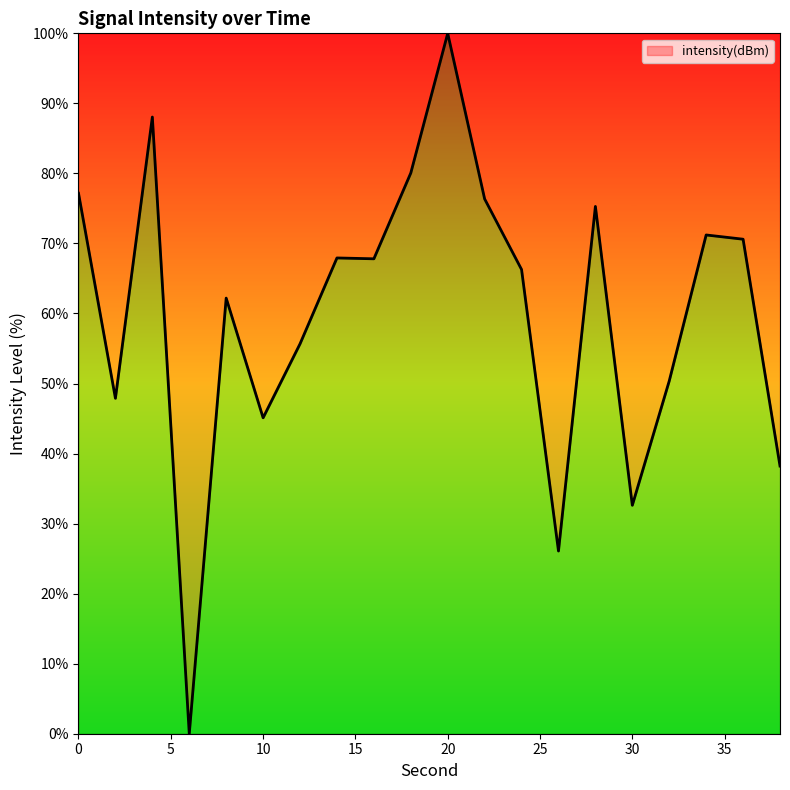

Does the chart display data point markers on the line(s)?

No